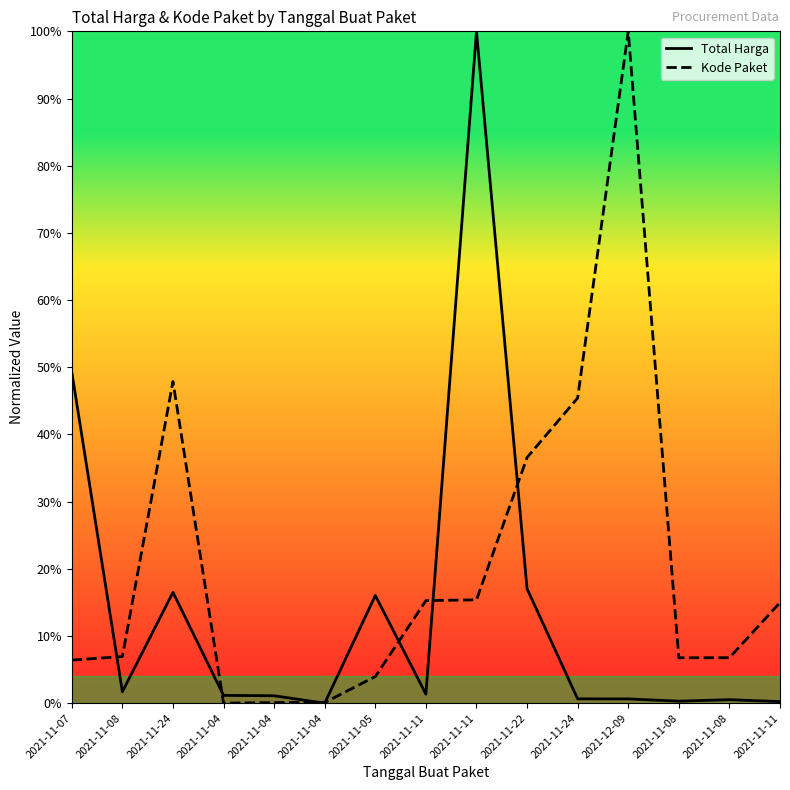

Which label corresponds to the largest value in the chart?

2021-11-11